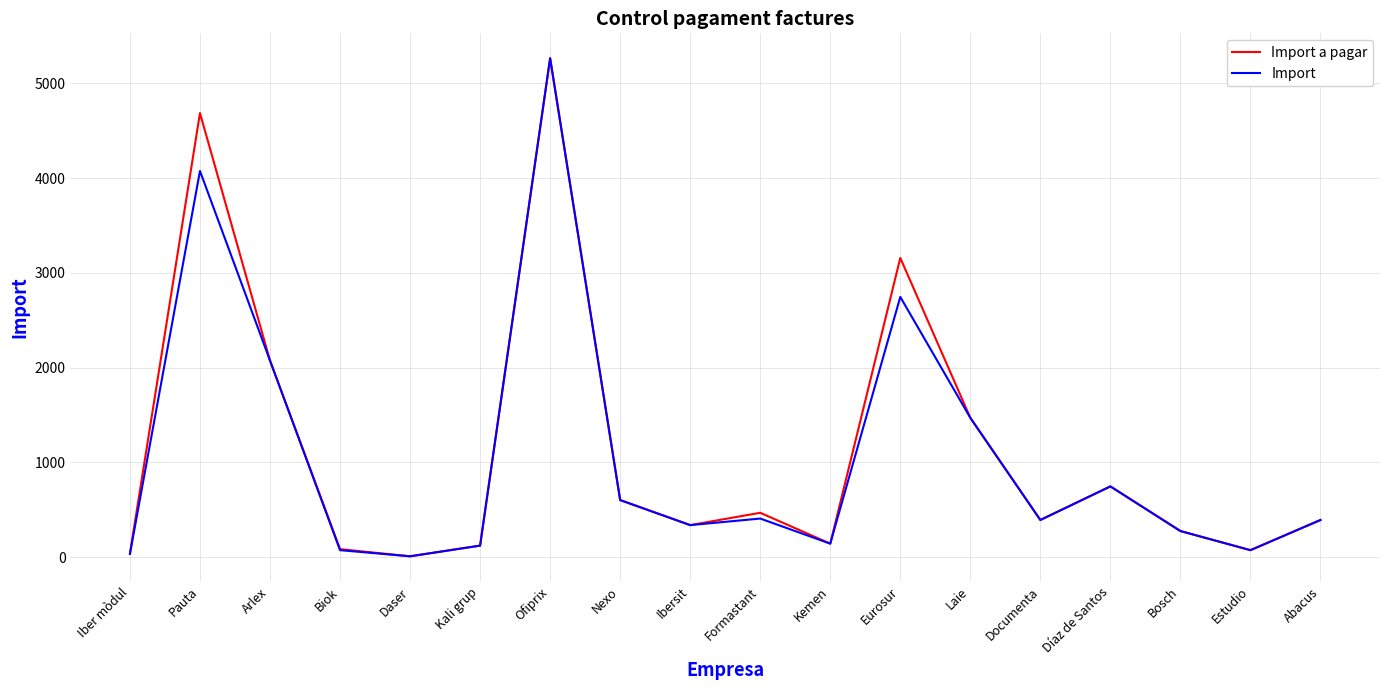

Is it true that Import a pagar equals 155.1 at Formastant?

False